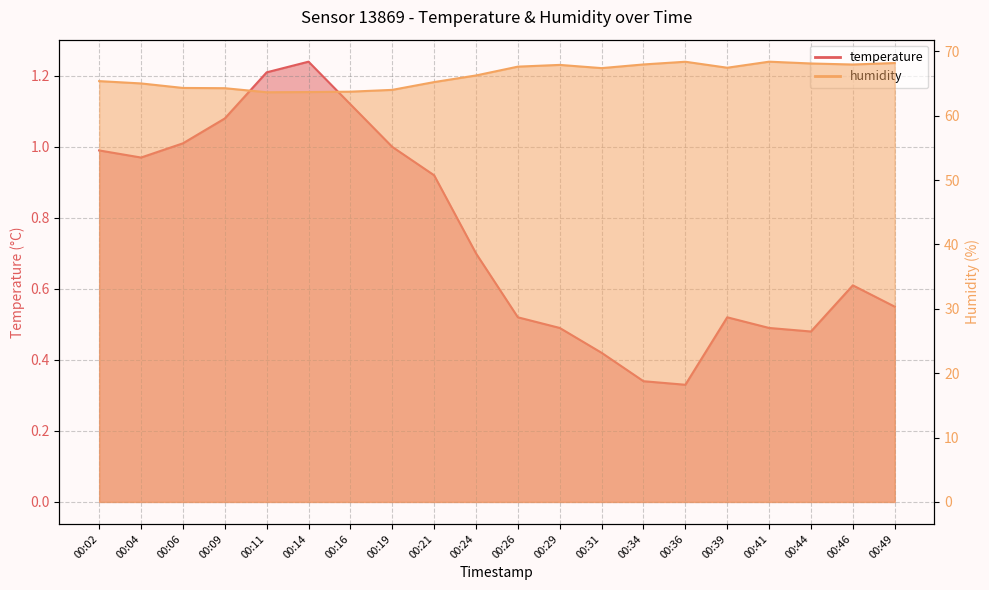

How many lines are shown in the chart?

2